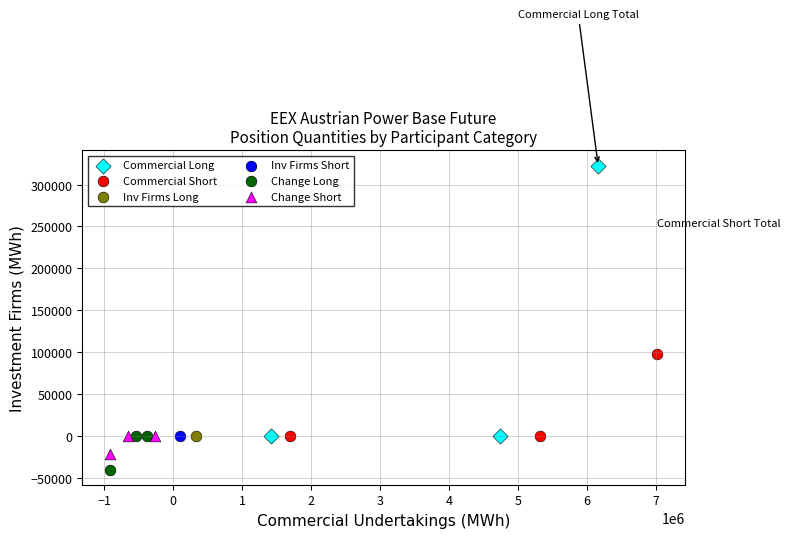

What are all the series names shown in the legend?

Commercial Long, Commercial Short, Inv Firms Long, Inv Firms Short, Change Long, Change Short